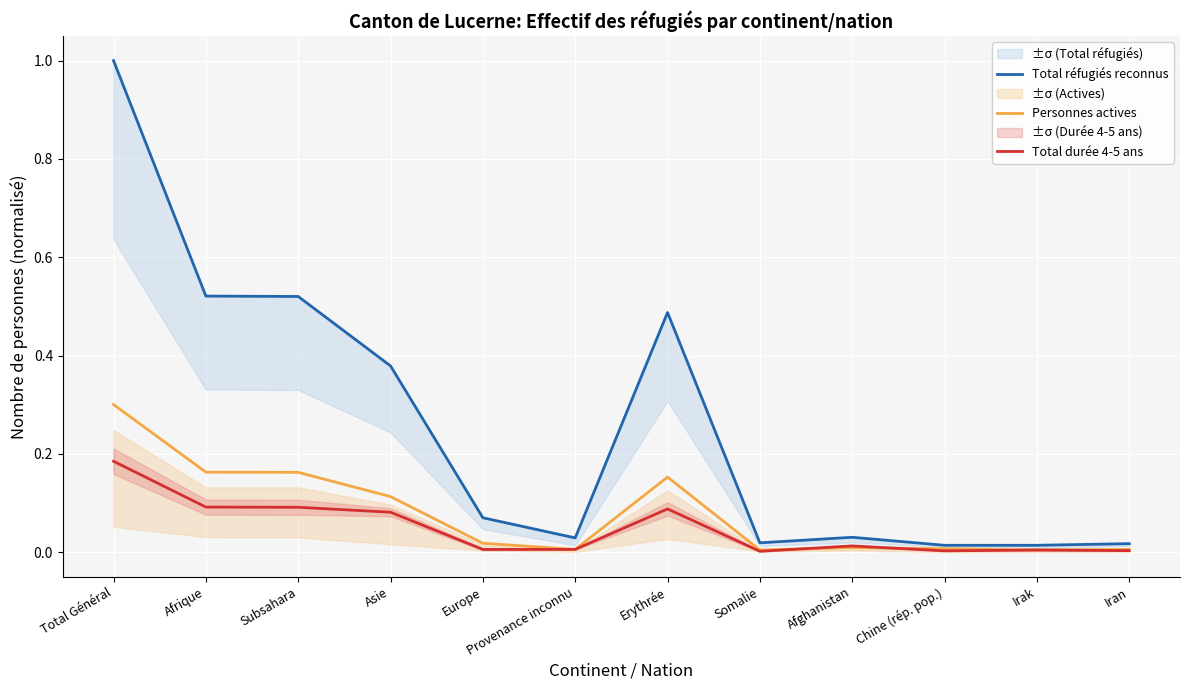

What are all the series names shown in the legend?

Total réfugiés reconnus, Personnes actives, Total durée 4-5 ans